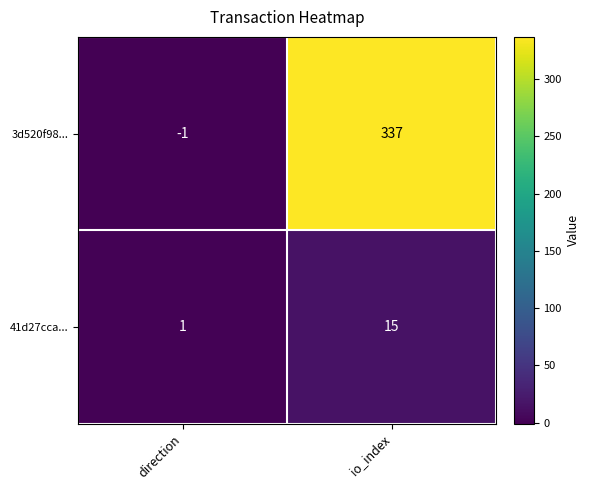

What is the maximum value shown in the chart?

337